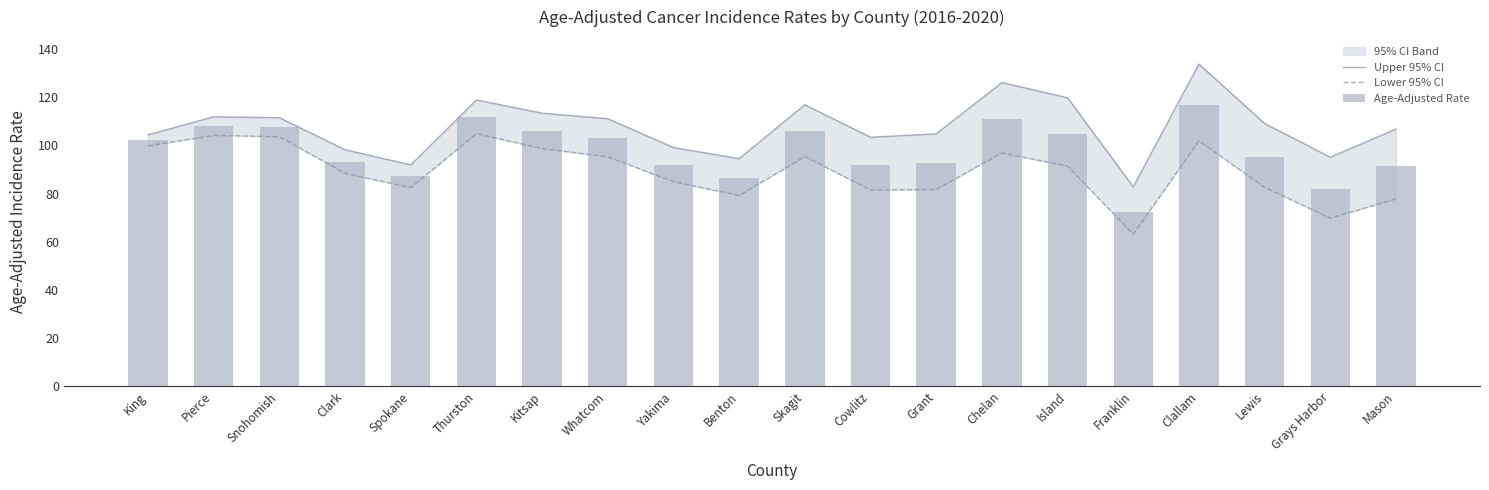

What is the difference between the Upper 95% CI values at Thurston and Clark?

20.7